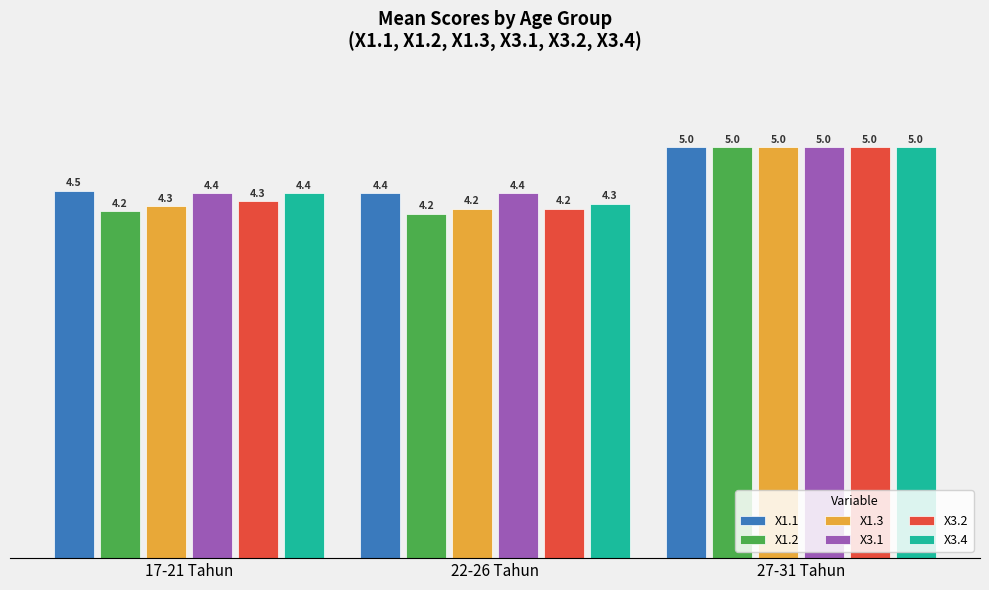

Read the X1.3 value at 27-31 Tahun.

5.0